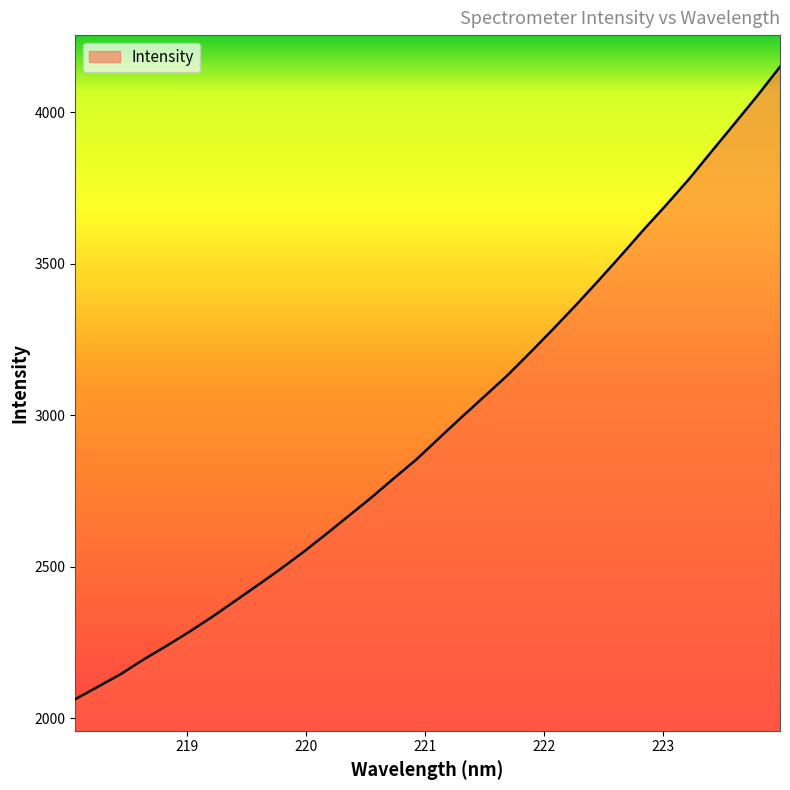

What is the maximum value shown in the chart?

4149.8